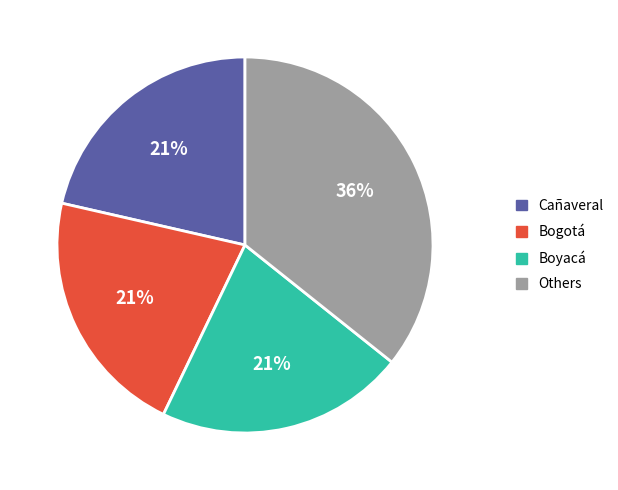

Count the number of slices in the pie.

4